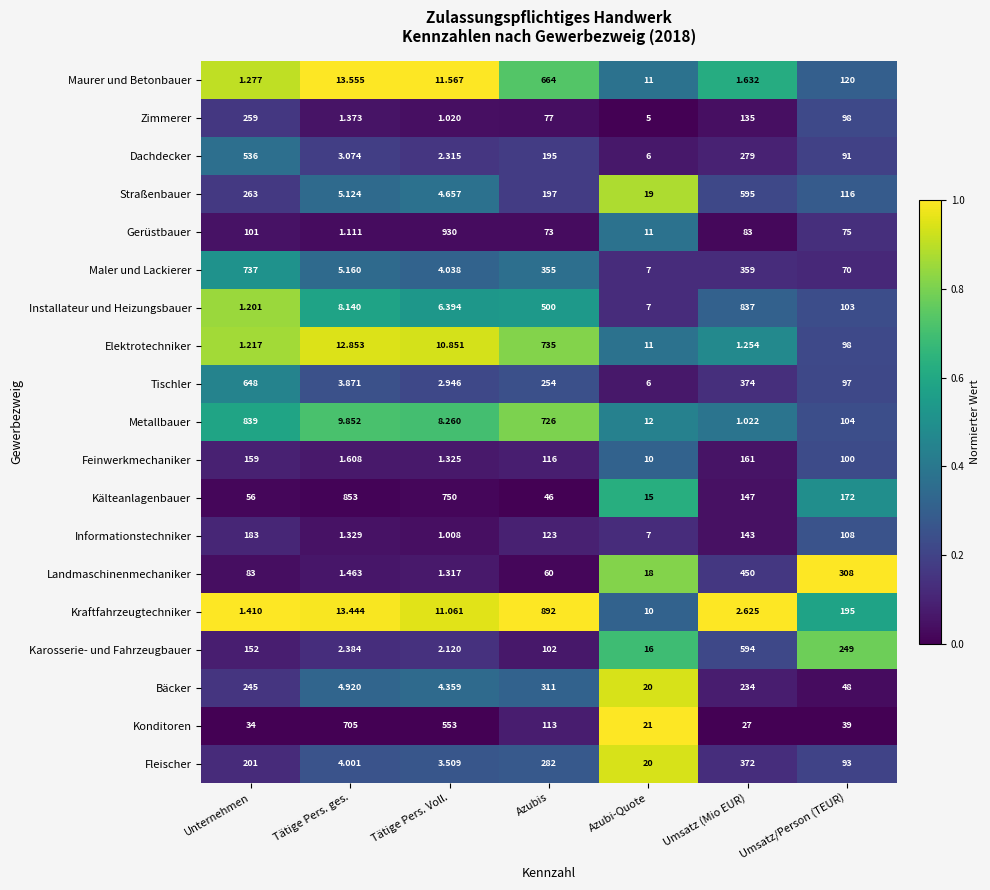

Where does the Straßenbauer series first go above 116?

Unternehmen